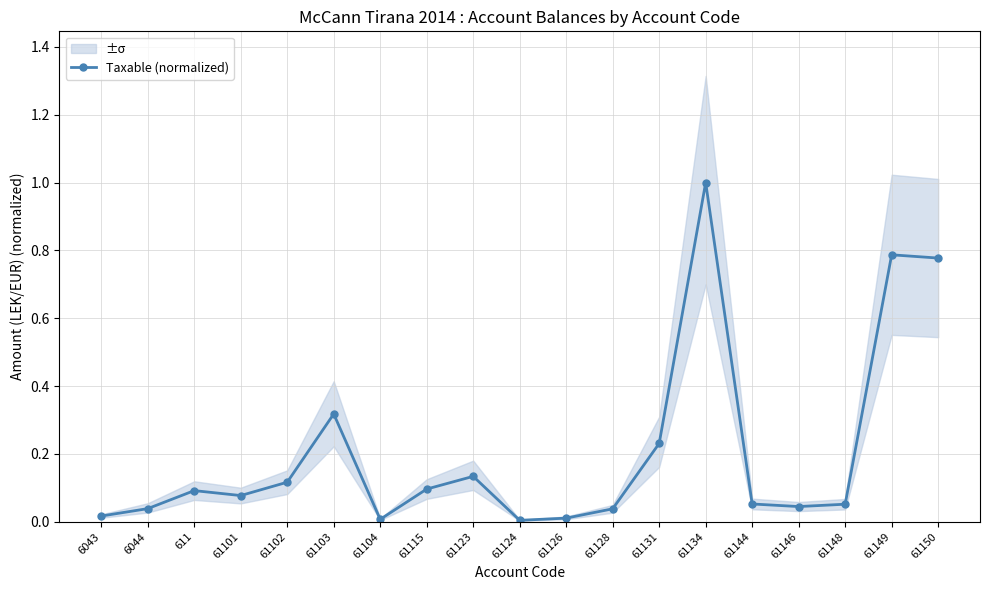

List the labels in order of value, smallest first.

61124, 61104, 61126, 6043, 61128, 6044, 61146, 61148, 61144, 61101, 611, 61115, 61102, 61123, 61131, 61103, 61150, 61149, 61134